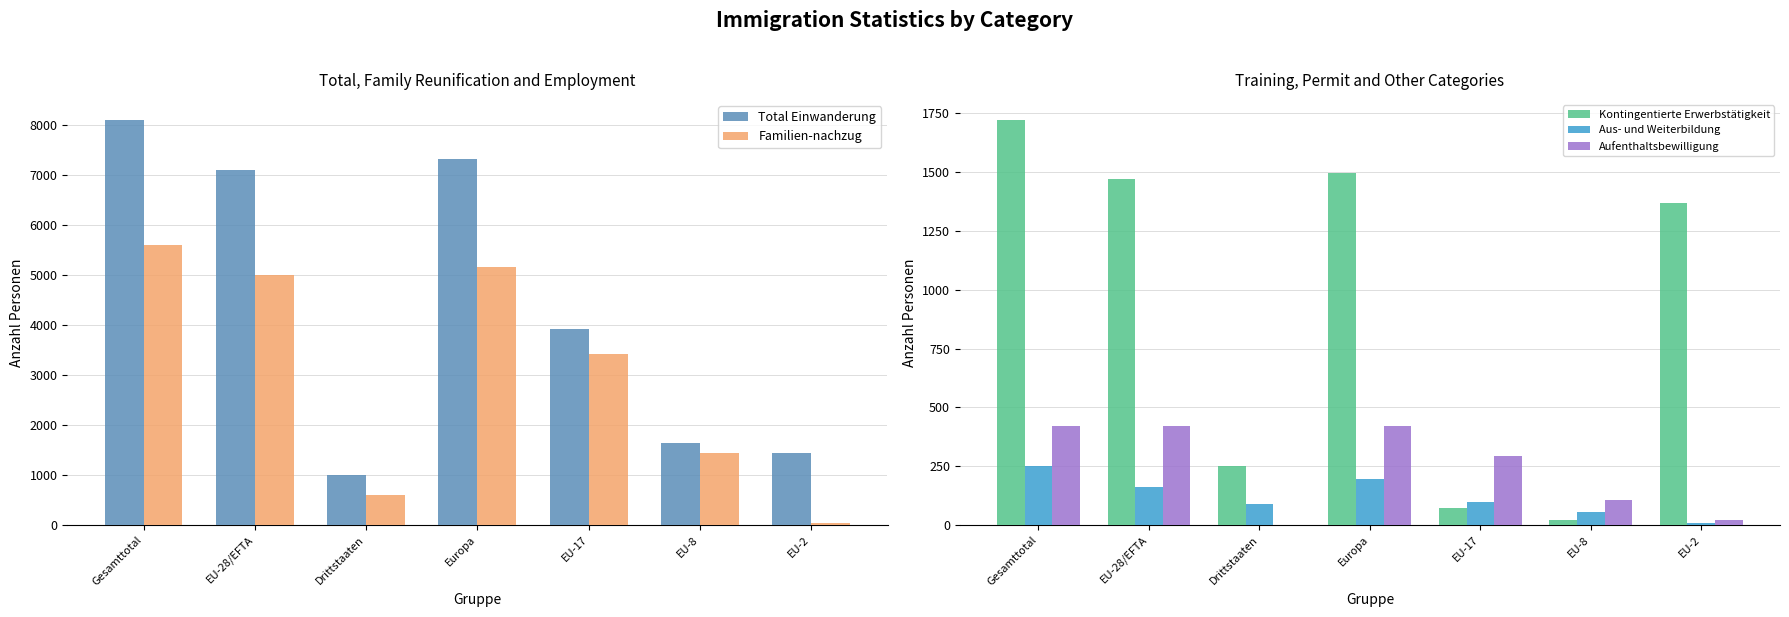

Is the value of Aus- und Weiterbildung at EU-17 greater than the value of Aufenthaltsbewilligung at Europa?

No